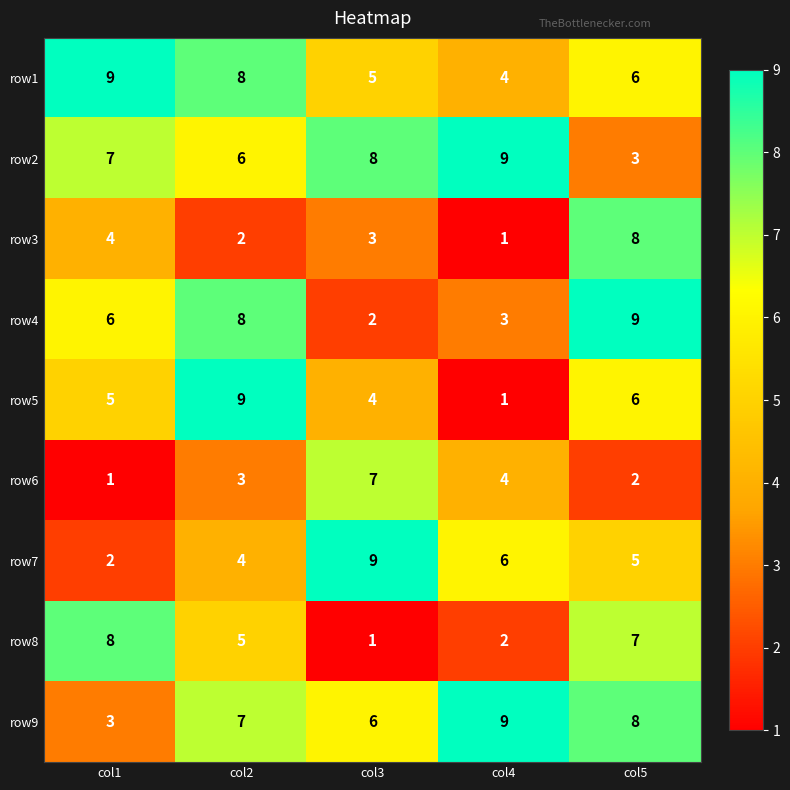

What is the greatest value displayed?

9